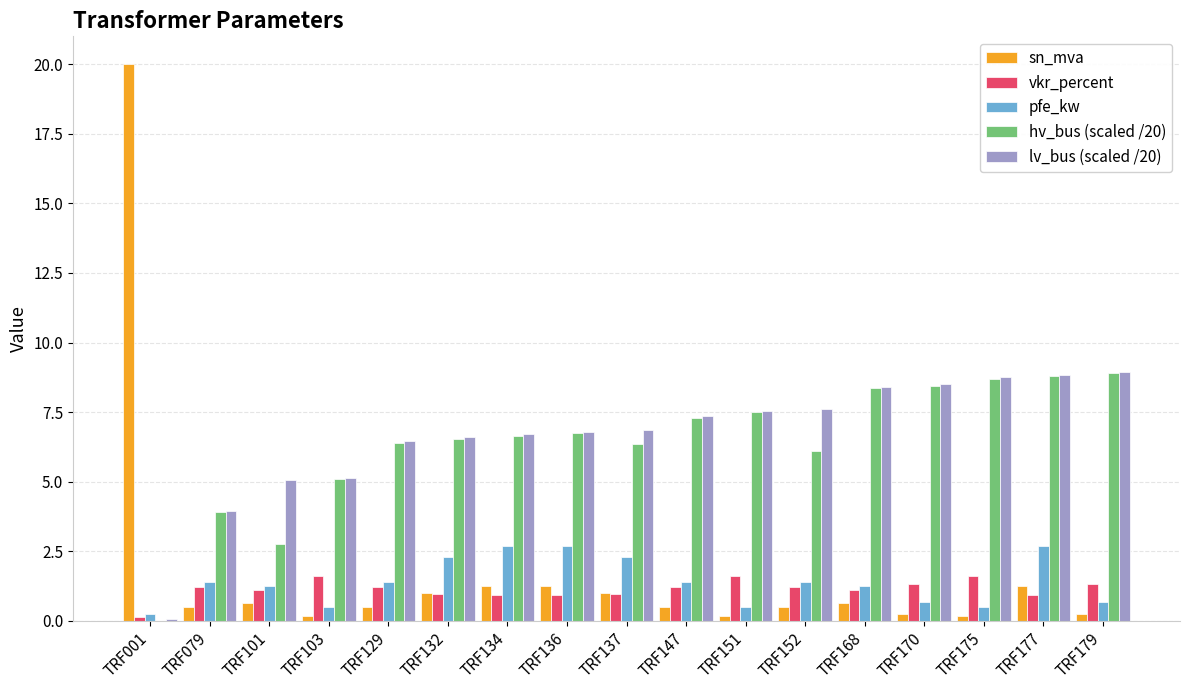

Is the value of vkr_percent at TRF136 greater than the value of sn_mva at TRF175?

Yes